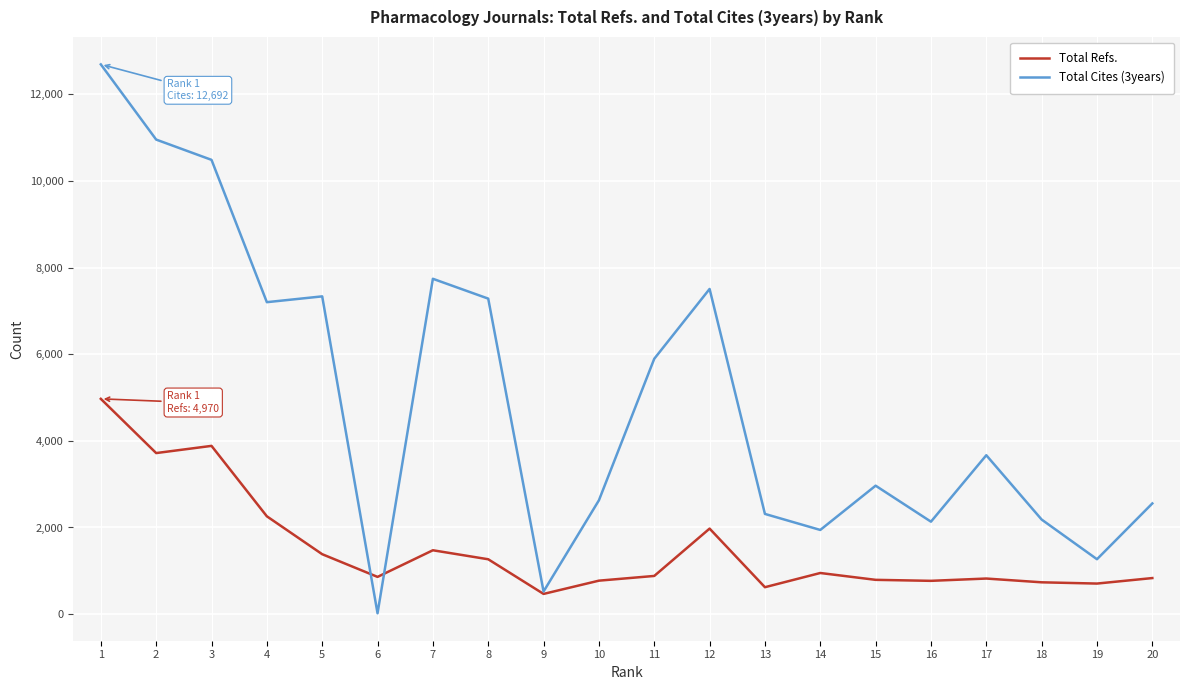

Which series has the largest total across all categories?

Total Cites (3years)